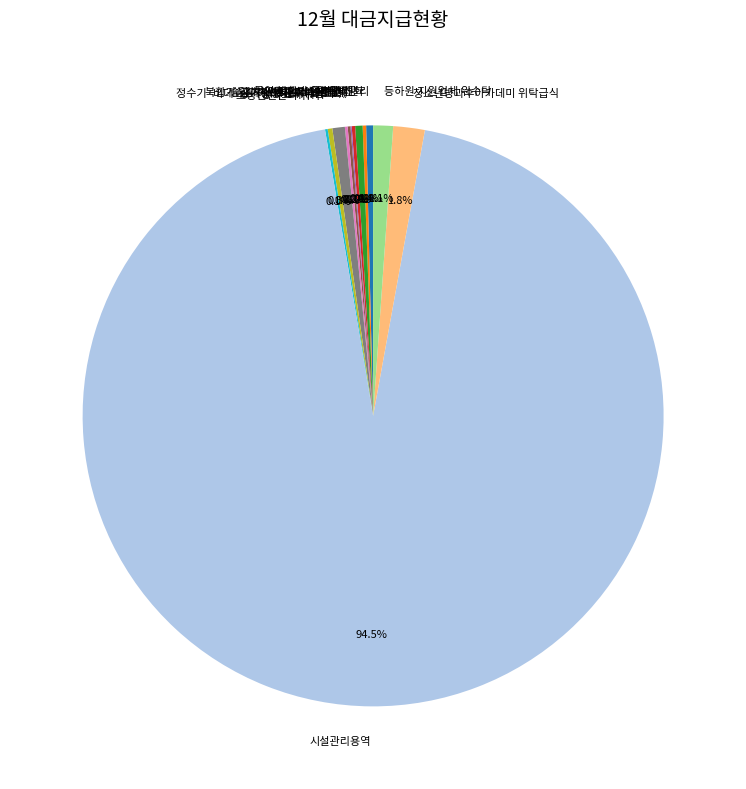

Which slice is the largest?

시설관리용역